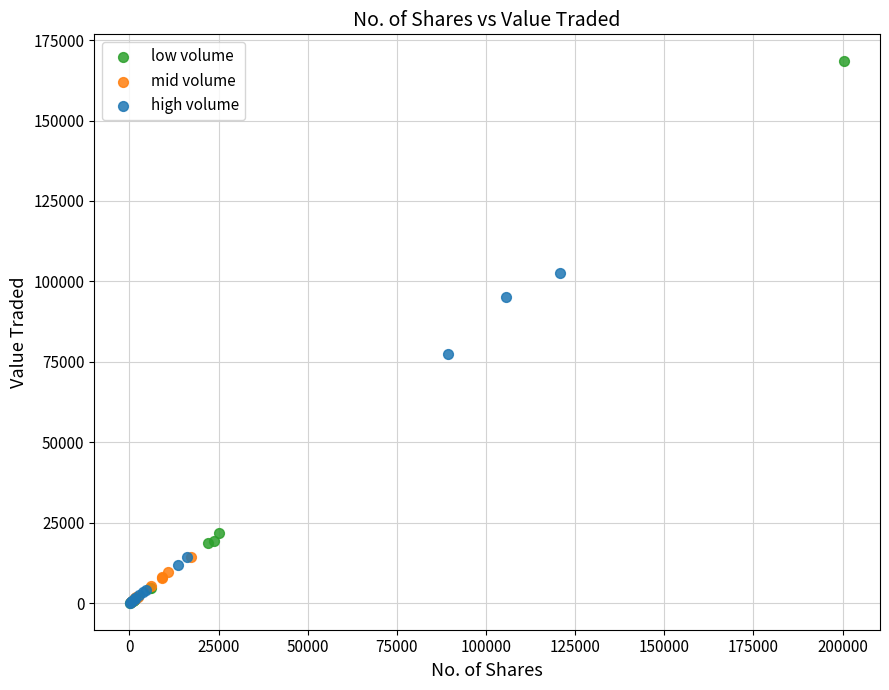

Which series reaches the maximum Y coordinate?

low volume